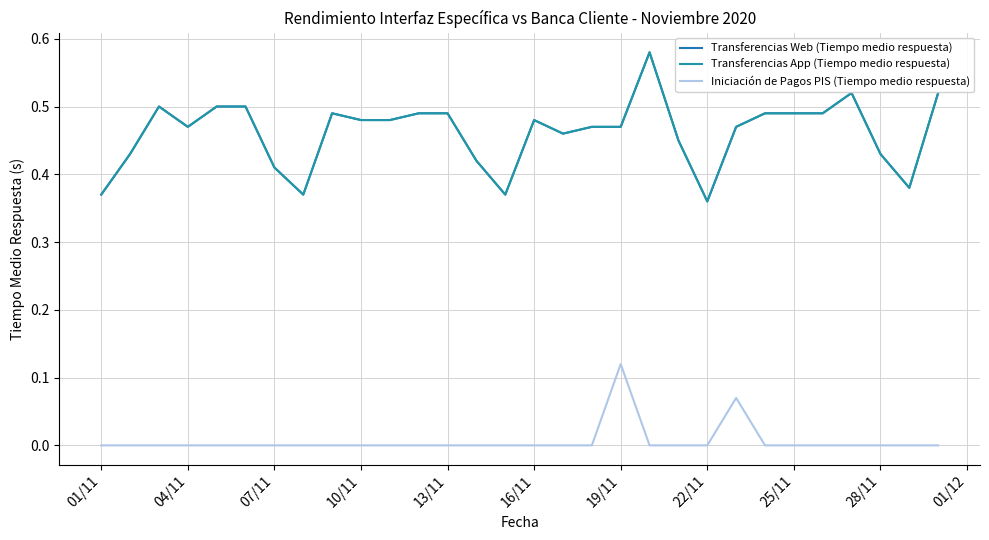

How many Iniciación de Pagos PIS (Tiempo medio respuesta) values are between 0 and 1?

30